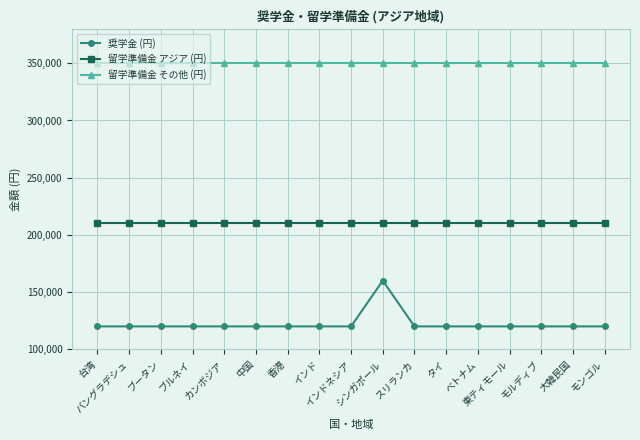

List the series in order of their overall mean, highest first.

留学準備金 その他 (円), 留学準備金 アジア (円), 奨学金 (円)